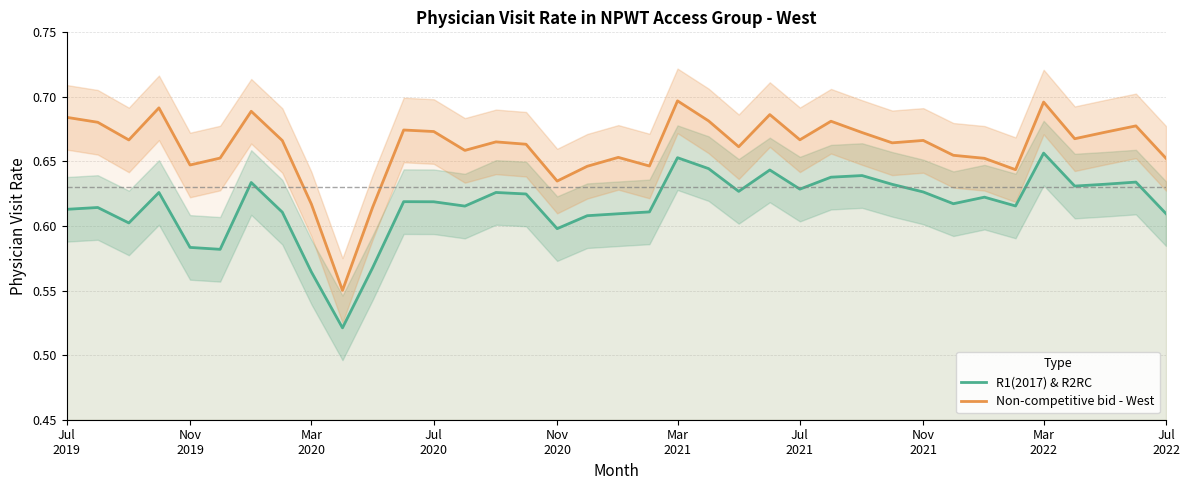

True or false: Non-competitive bid - West and R1(2017) & R2RC intersect in this chart.

False